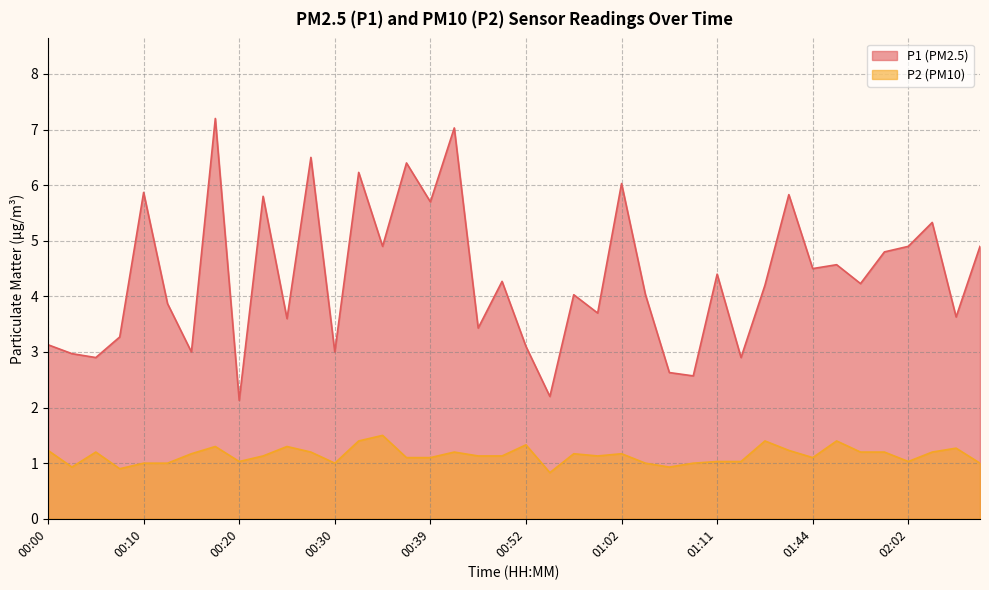

At which category does the chart reach its minimum across all series?

00:54